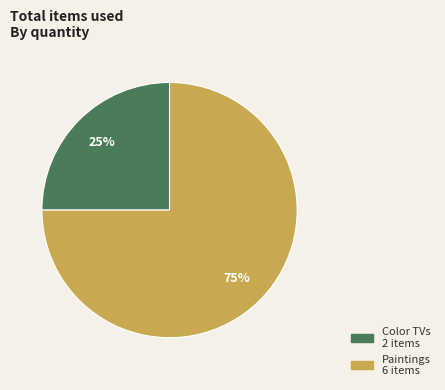

Is it true that Paintings is 75% of the pie?

True